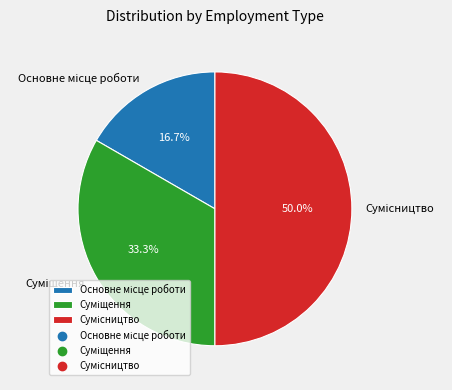

What portion of the pie excludes Суміщення?

66.7%